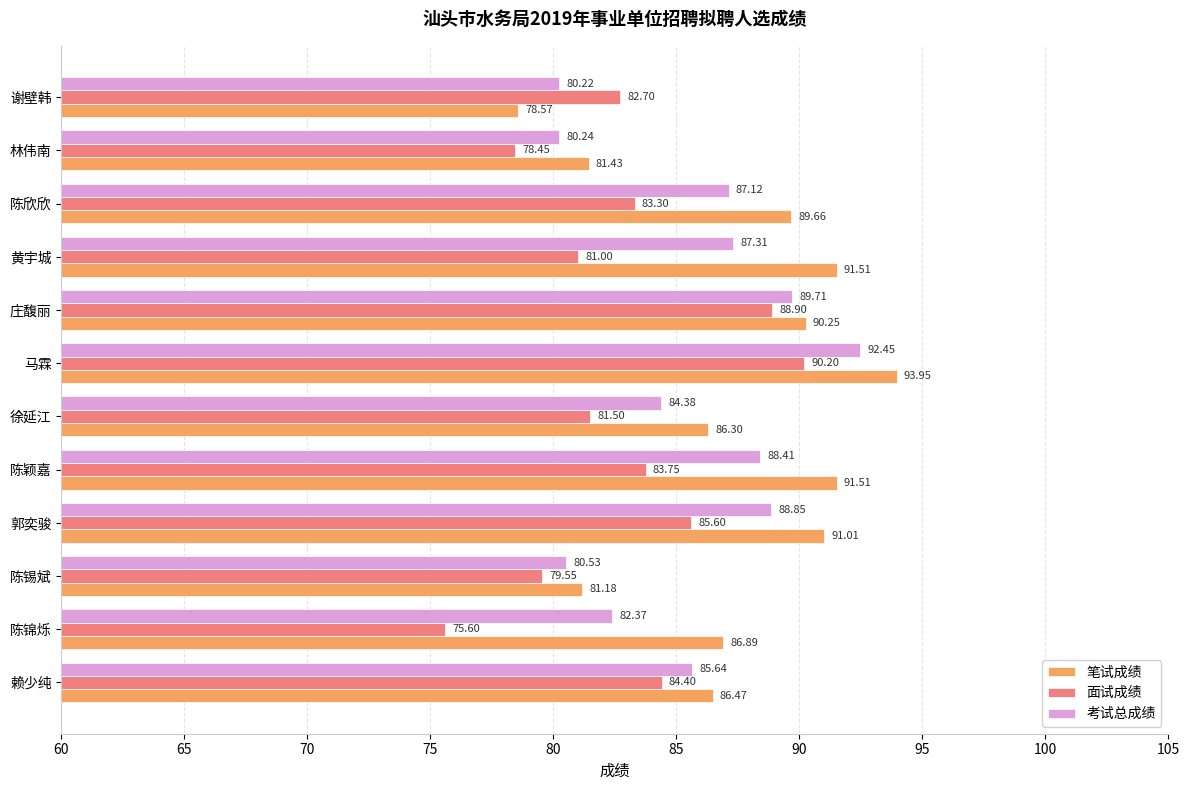

At how many categories does at least one series exceed 88?

6